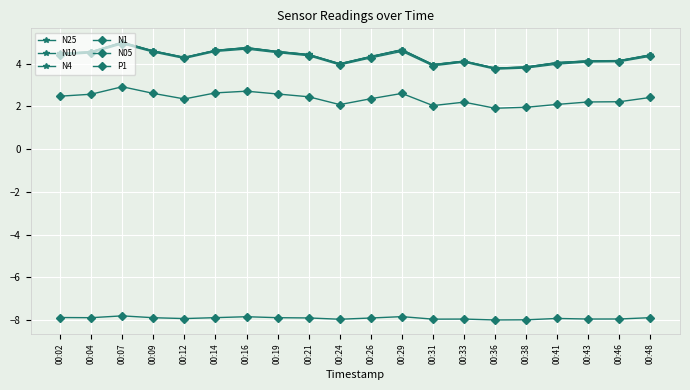

Reading right to left, what are all the values shown in this chart?

N25: 4.4	4.1	4.1	4.0	3.8	3.8	4.1	3.9	4.6	4.3	4.0	4.4	4.6	4.7	4.6	4.3	4.6	5.0	4.5	4.5
N10: 4.4	4.1	4.1	4.0	3.8	3.8	4.1	4.0	4.7	4.3	4.0	4.4	4.6	4.7	4.6	4.3	4.6	5.0	4.6	4.5
N4: 4.4	4.1	4.1	4.0	3.8	3.8	4.1	4.0	4.6	4.3	4.0	4.4	4.6	4.7	4.6	4.3	4.6	5.0	4.6	4.5
N1: 4.3	4.1	4.1	4.0	3.8	3.7	4.1	3.9	4.6	4.3	3.9	4.4	4.5	4.7	4.6	4.2	4.5	4.9	4.5	4.4
N05: 2.4	2.2	2.2	2.1	2.0	1.9	2.2	2.0	2.6	2.4	2.1	2.4	2.6	2.7	2.6	2.3	2.6	2.9	2.6	2.5
P1: -7.9	-8.0	-8.0	-7.9	-8.0	-8.0	-8.0	-8.0	-7.8	-7.9	-8.0	-7.9	-7.9	-7.8	-7.9	-7.9	-7.9	-7.8	-7.9	-7.9